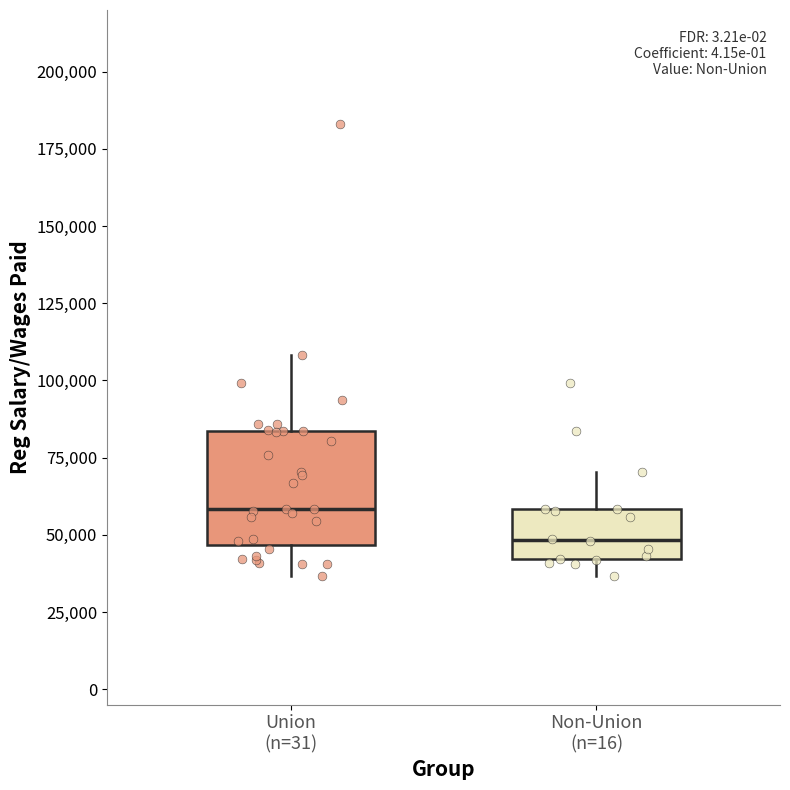

Reading left to right, read every box against the y-axis: the position of its median line, the range the box covers, and the ends of its whiskers. The values are not printed on the chart, so give them approximately, as read against the axis.

Union (n=31): median 60000, box 45000 to 85000, whiskers 35000 to 110000
Non-Union (n=16): median 50000, box 40000 to 60000, whiskers 35000 to 70000